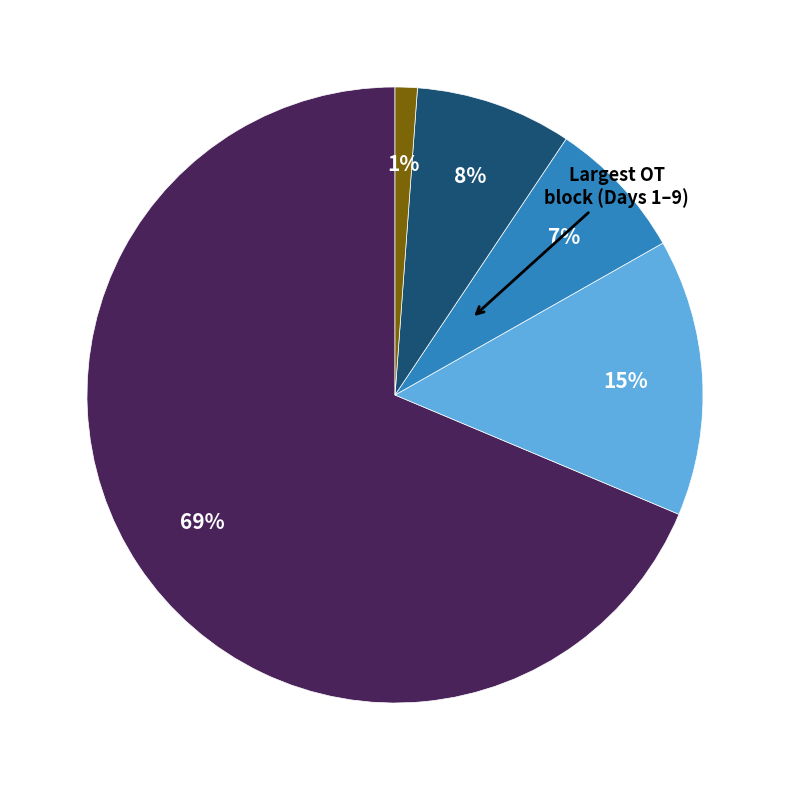

Count the number of slices in the pie.

5